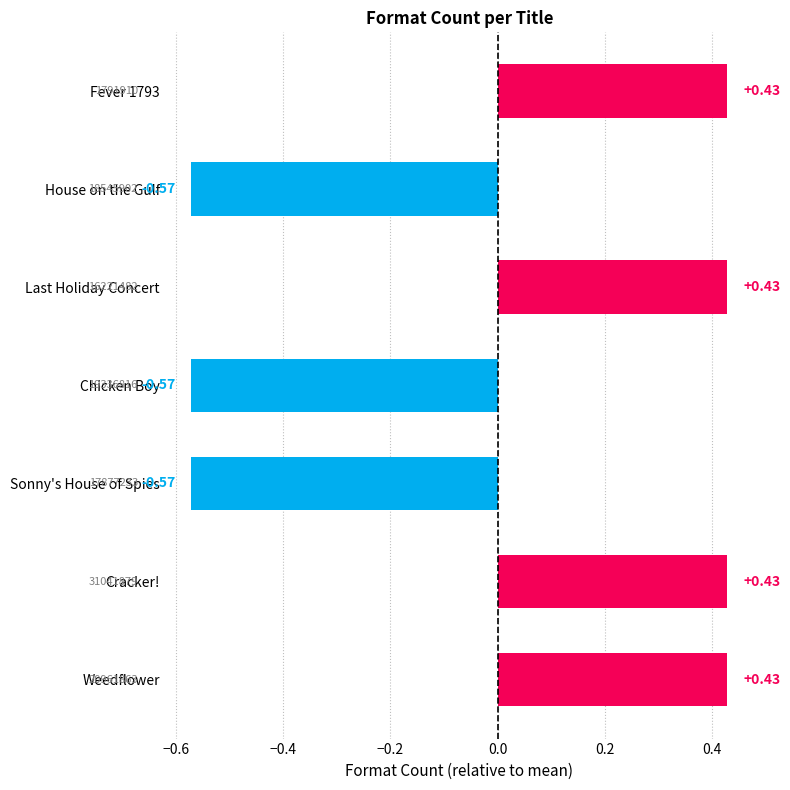

Which has a higher value, Chicken Boy or Cracker!?

Cracker!